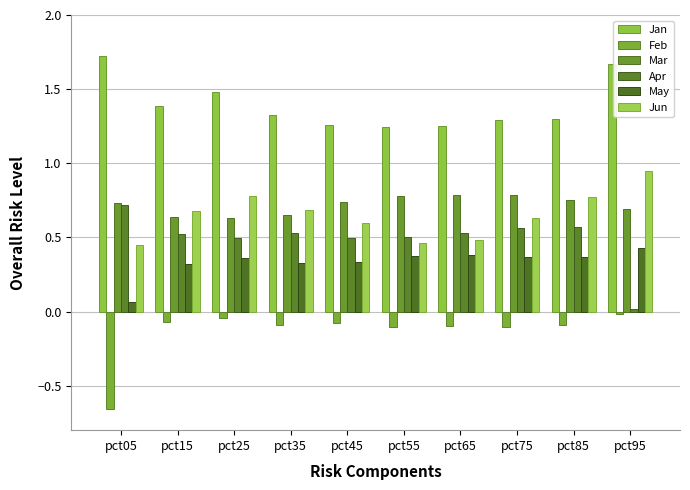

What is the minimum value shown in the chart?

-0.7